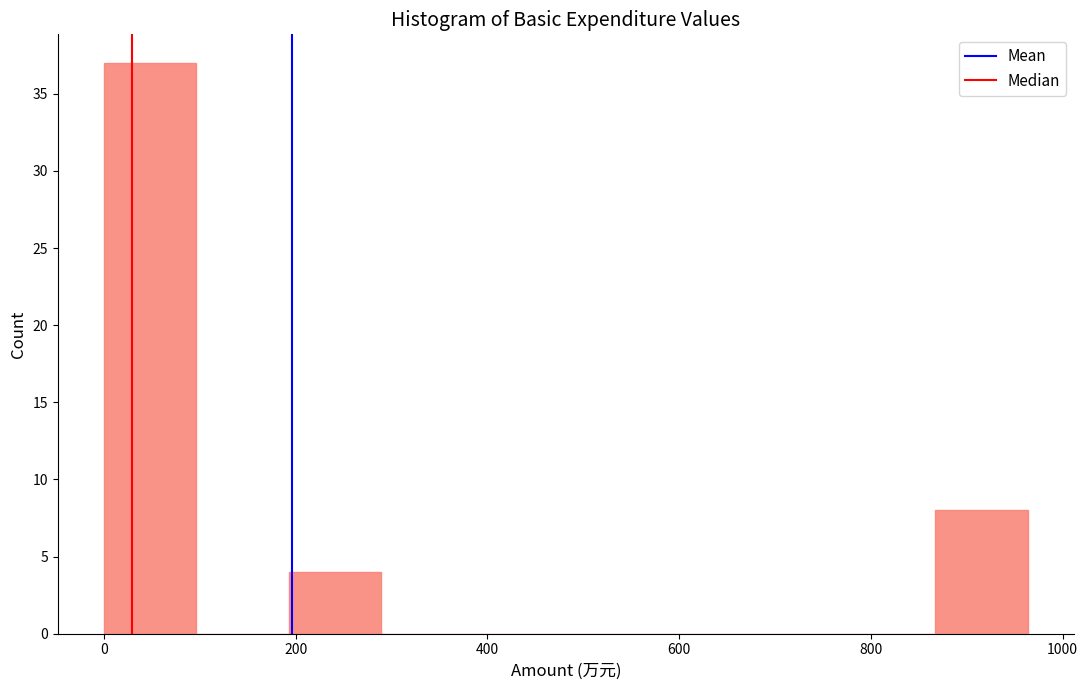

How tall is the bar that spans 0 to 100 on the x-axis? Neither the bar edges nor the heights are printed on the chart, so give them approximately, as read against the axes.

37